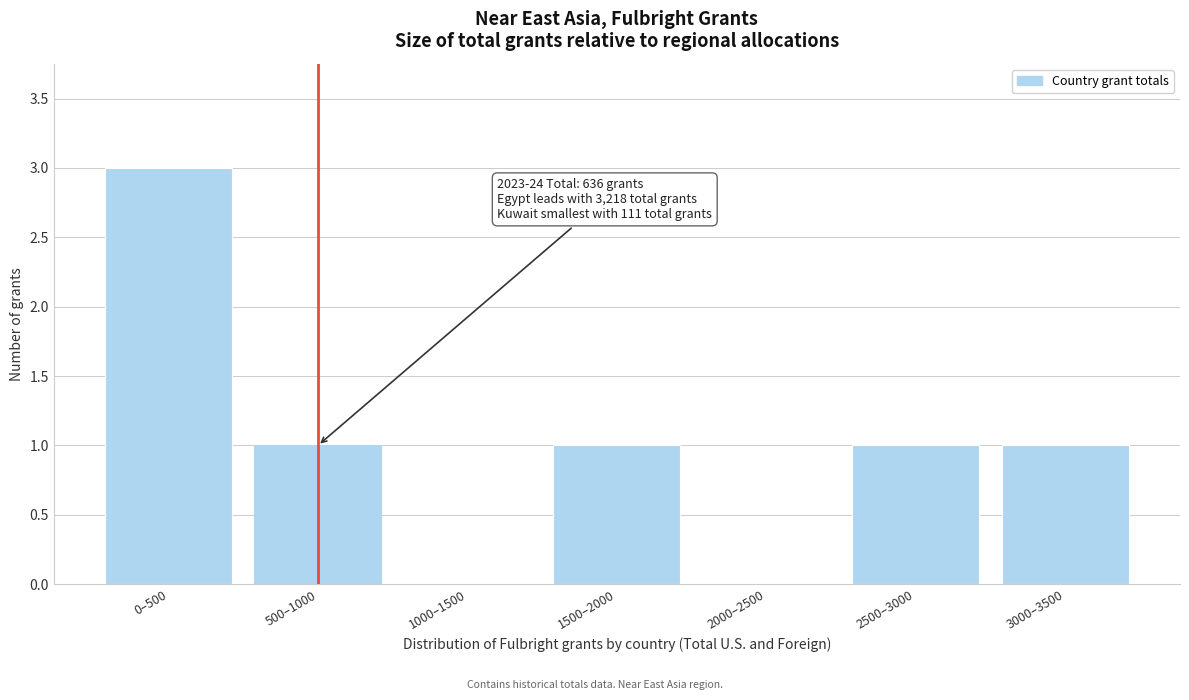

Reading left to right, list all the values displayed in this chart.

0–500=3	500–1000=1	1000–1500=0	1500–2000=1	2000–2500=0	2500–3000=1	3000–3500=1